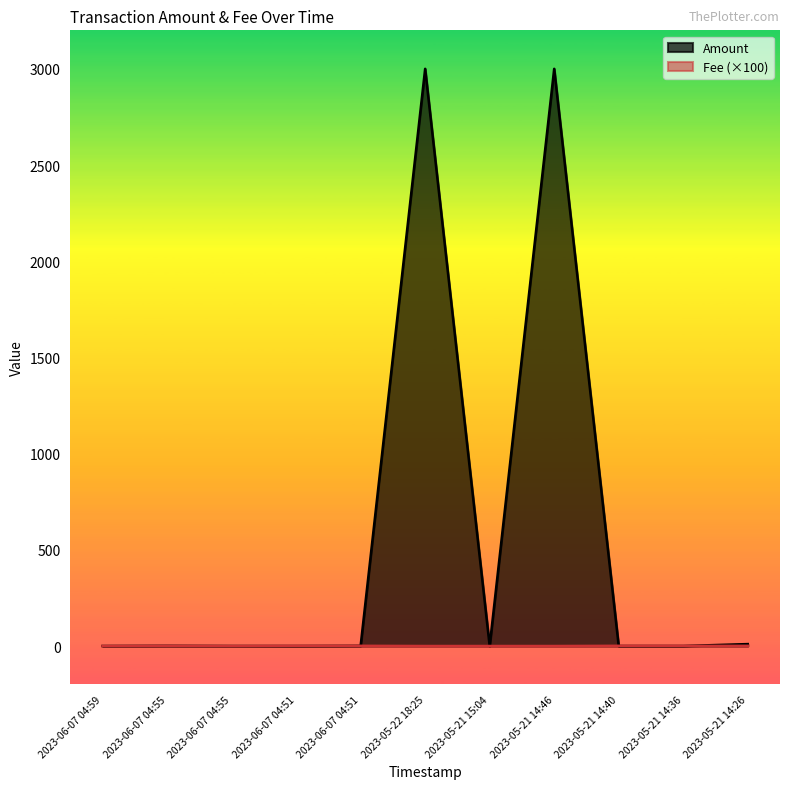

At which category does Amount reach its first local peak?

2023-06-07 04:55